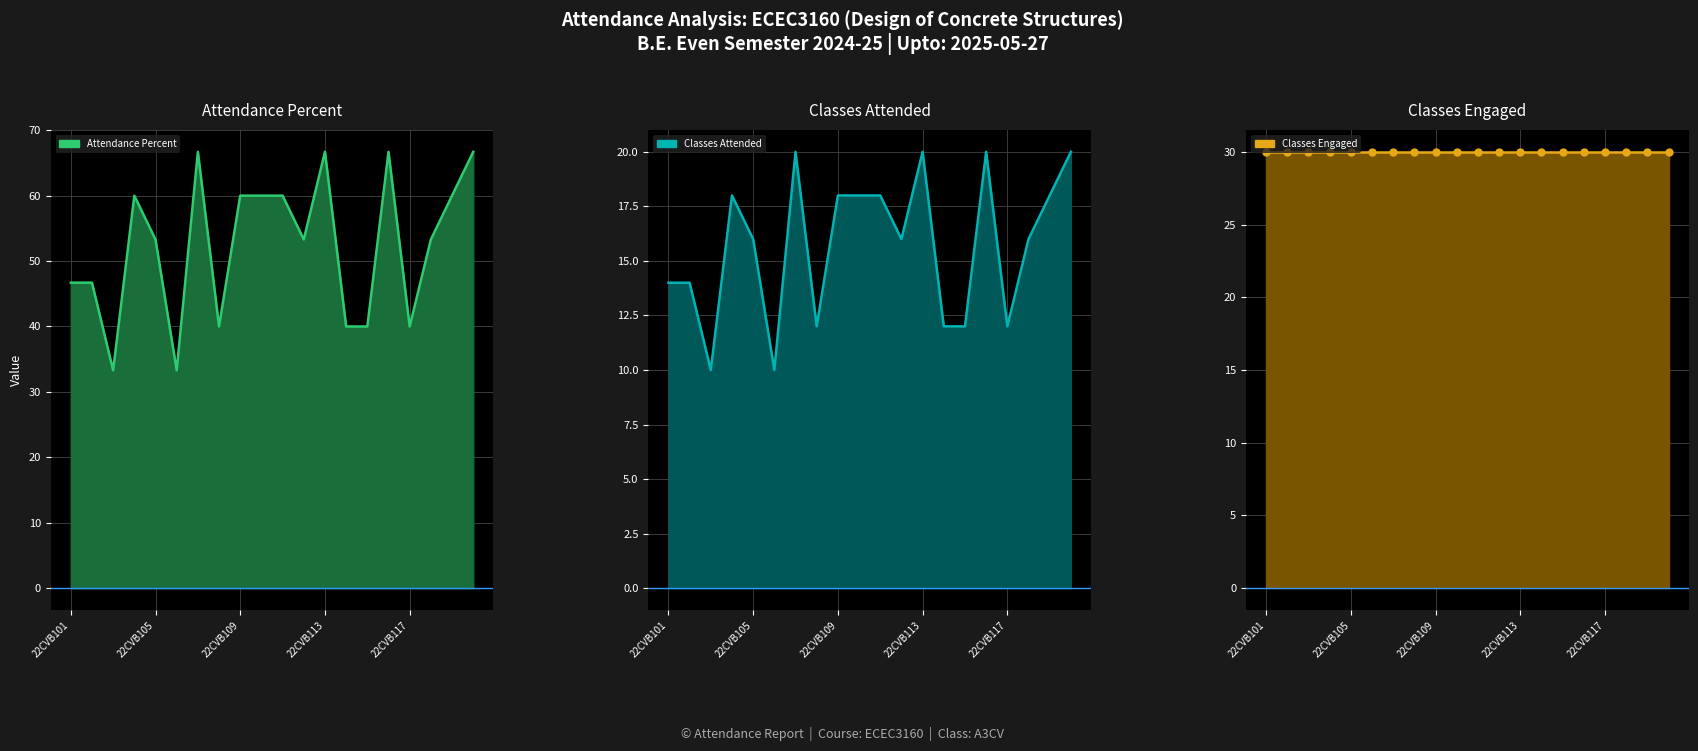

The Percent series shows 70.3 at 22CVB118. True or false?

False